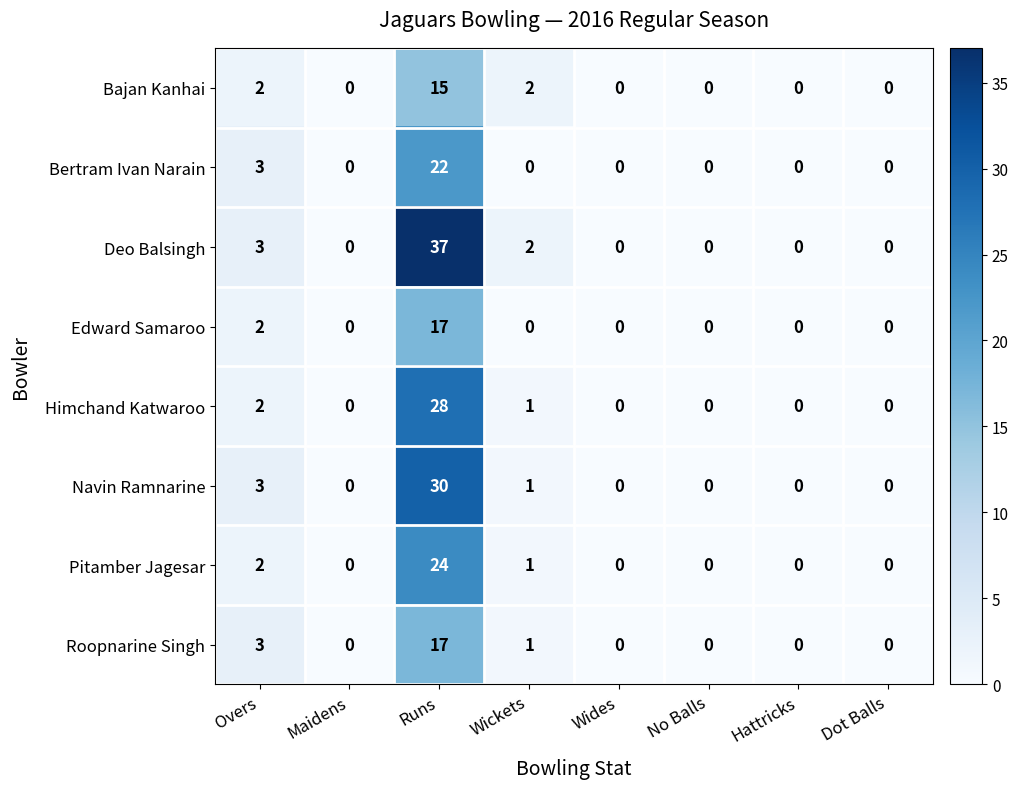

At which category is the sum across all series the highest?

Runs